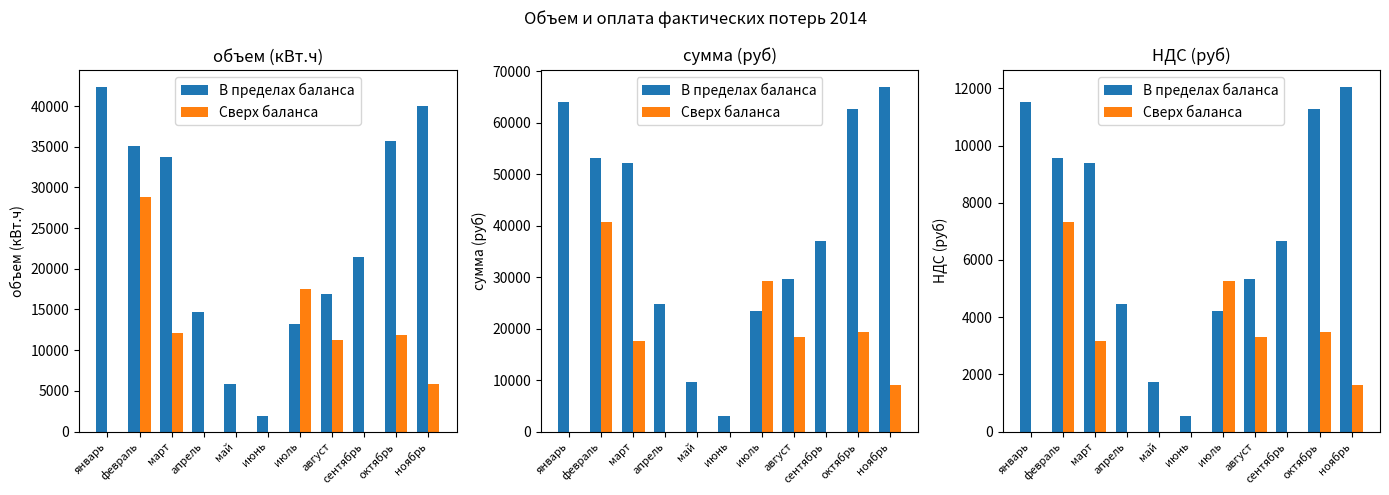

What are all the series names shown in the legend?

В пределах баланса, Сверх баланса